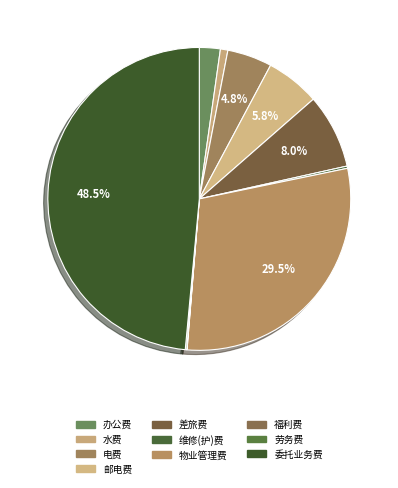

Is it true that 水费 is 1% of the pie?

True